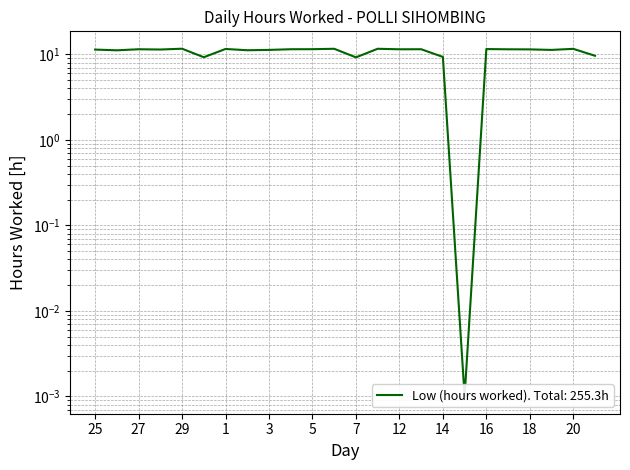

Which category has the highest value across all series?

29